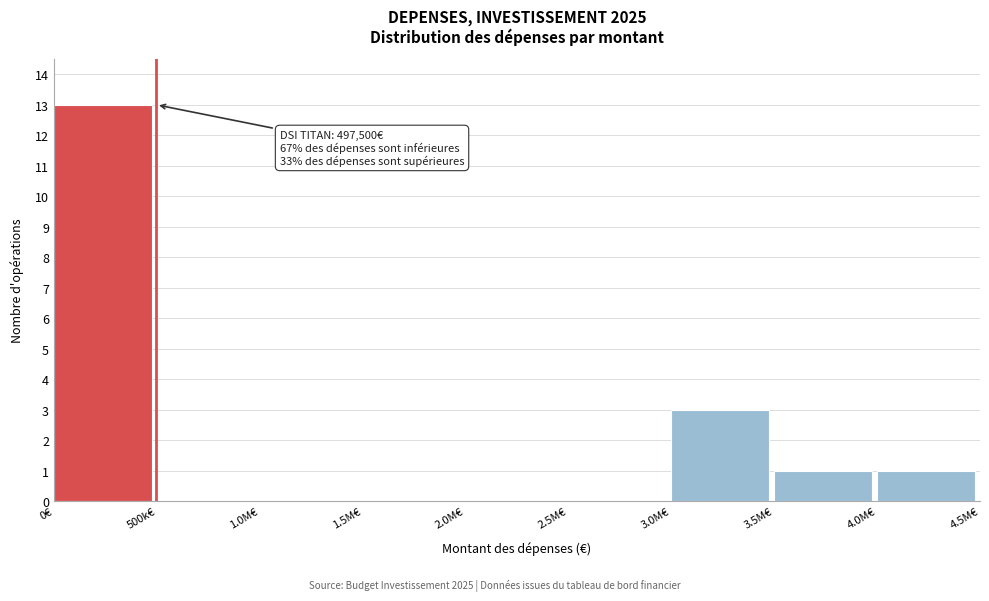

Reading left to right, extract all data points from this chart.

0€=13	500k€=0	1.0M€=0	1.5M€=0	2.0M€=0	2.5M€=0	3.0M€=3	3.5M€=1	4.0M€=1